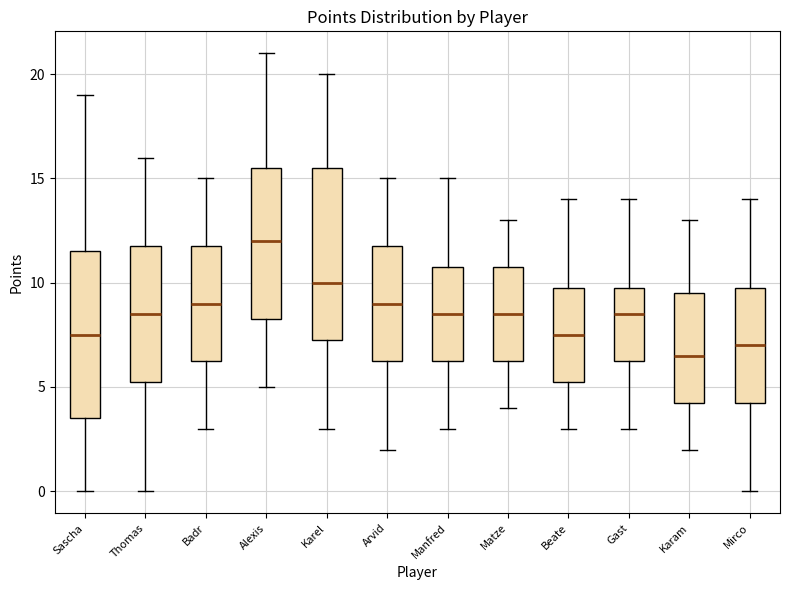

Where does the median line of the box for Karam sit on the y-axis? The values are not printed on the chart, so give them approximately, as read against the axis.

6.5